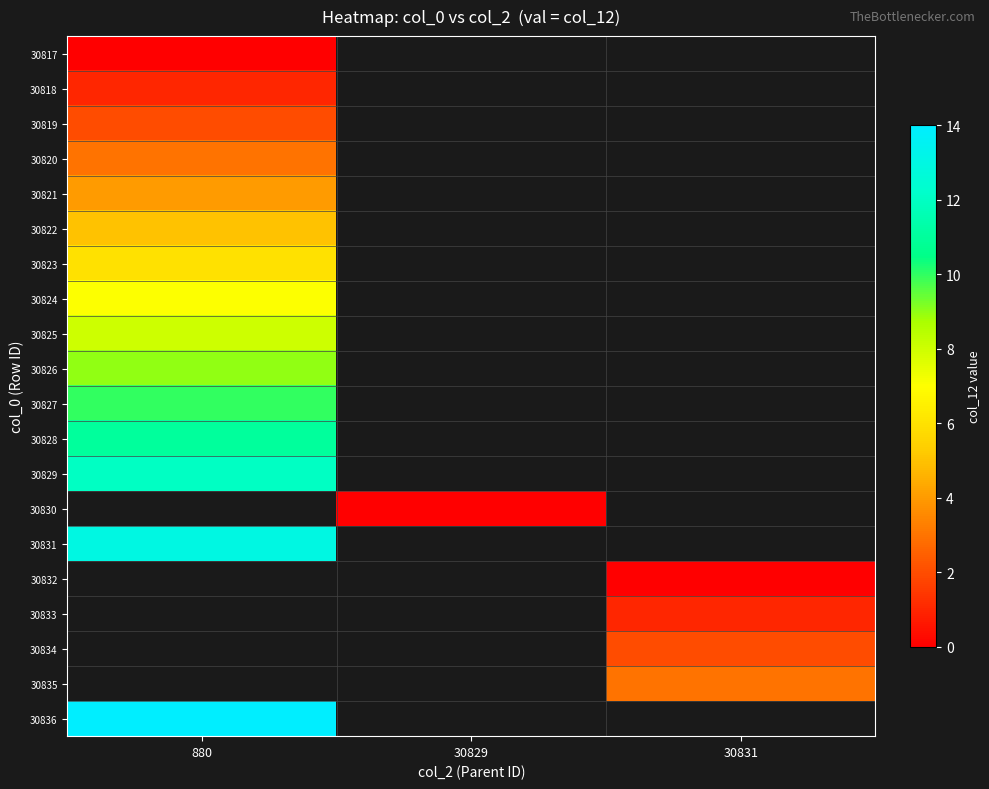

At which category does the chart reach its minimum across all series?

880